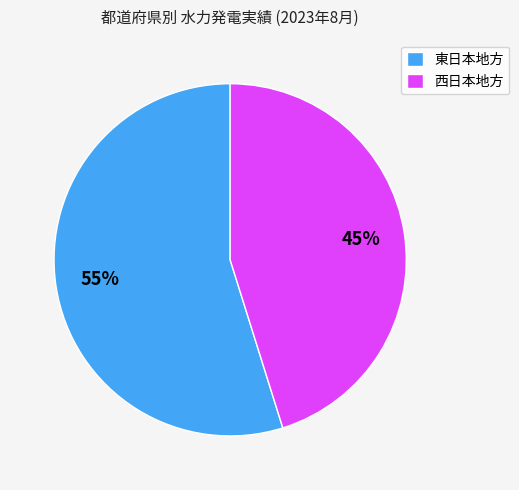

To the nearest percent, what is the combined percentage of 西日本地方 and 東日本地方?

100%